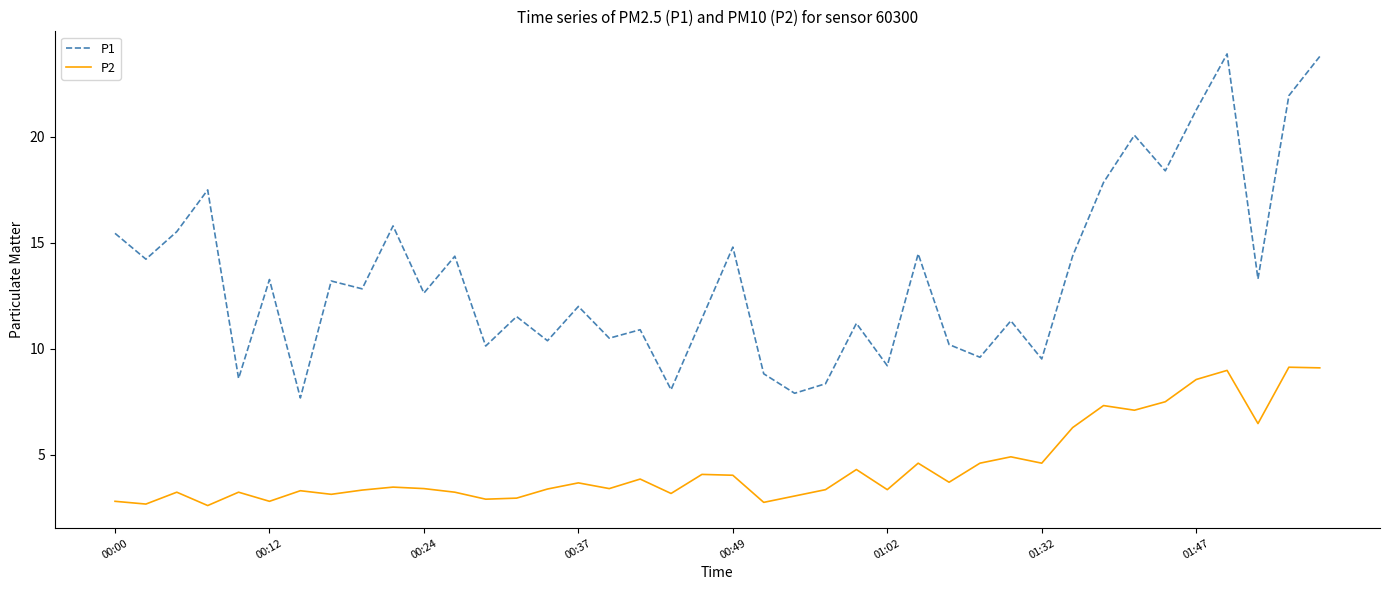

Rank the series by their maximum value, from highest to lowest.

P1, P2